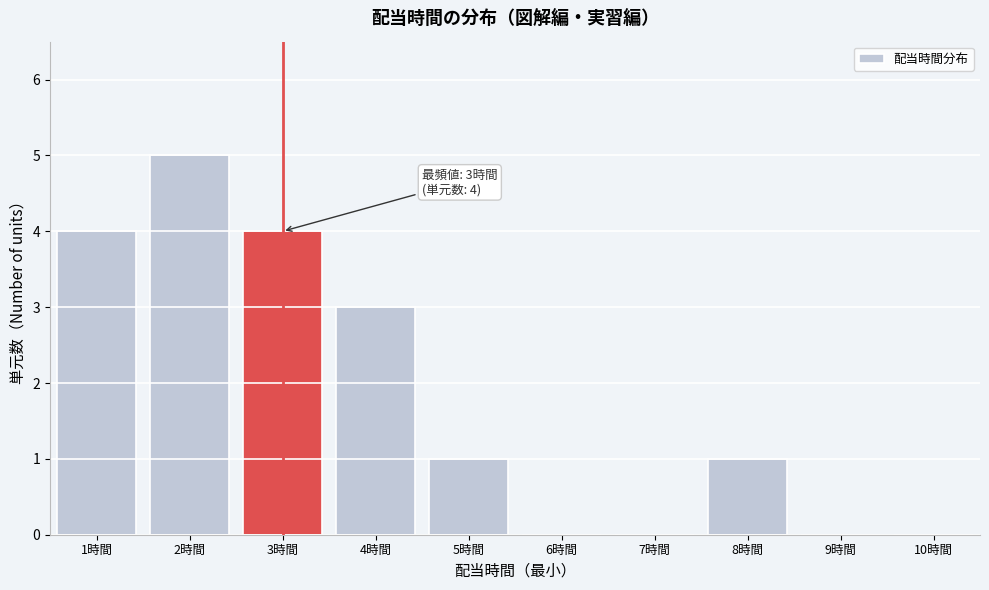

Over which range of the x-axis is the bar tallest?

1.5 to 2.5